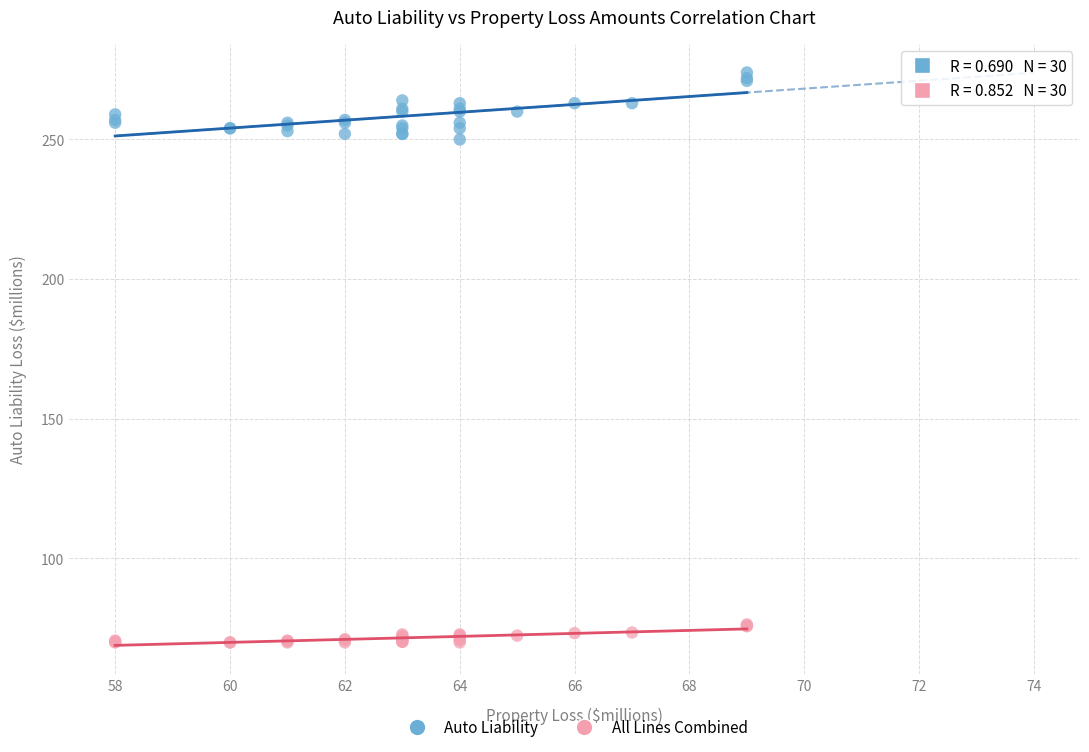

Which series has the widest spread of Y values?

Auto Liability